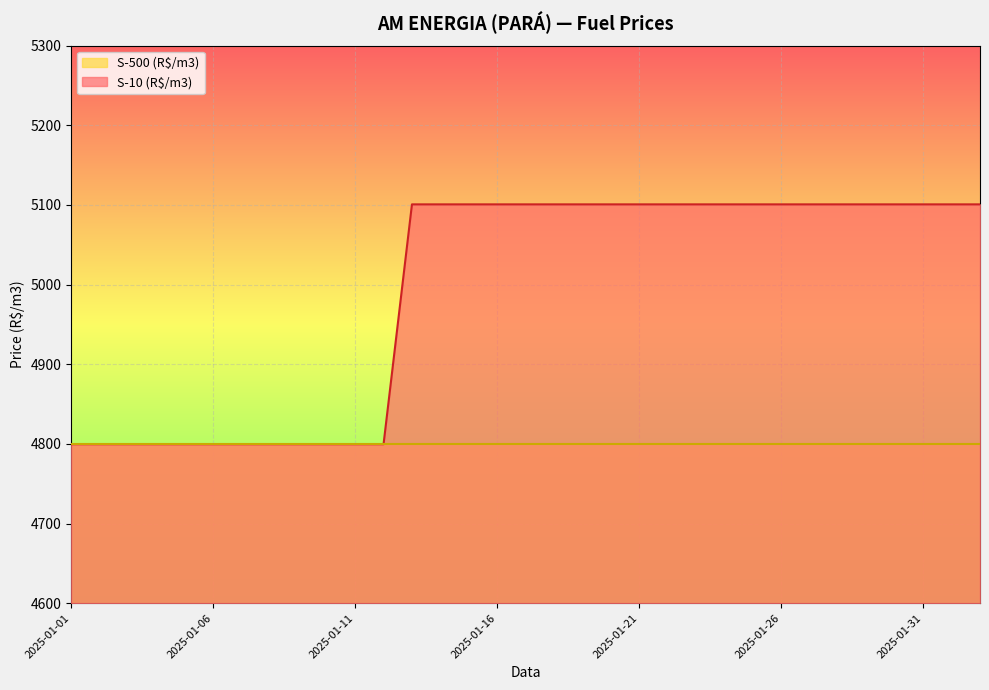

How many data points are less than 5100?

12